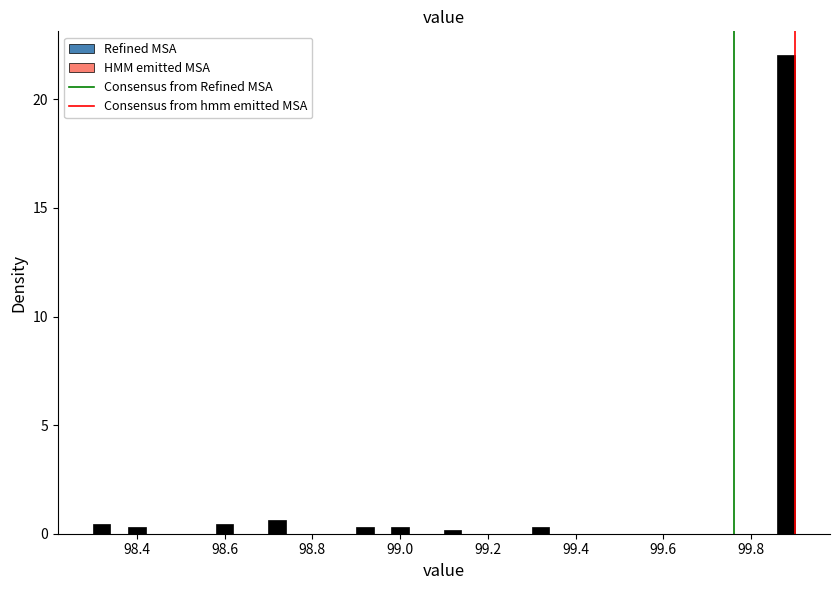

Read against the x-axis, roughly where is the centre of the tallest bar?

99.88